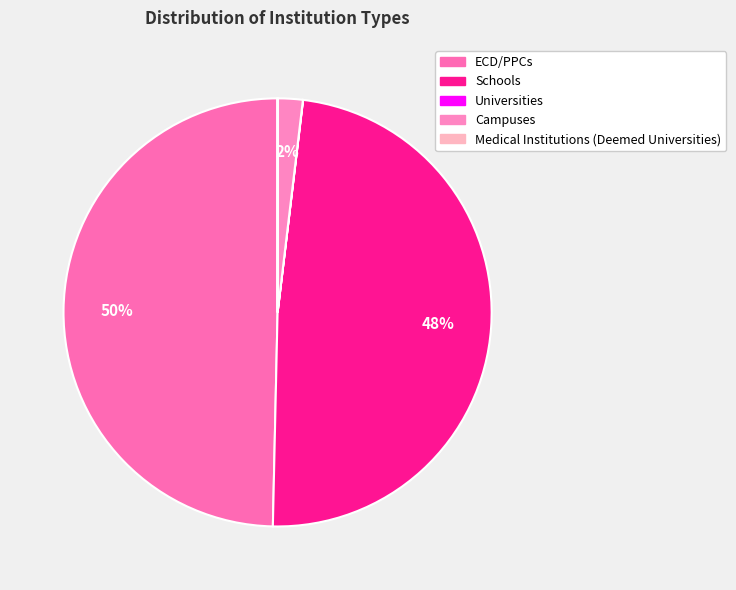

Is the sum of Schools and Medical Institutions (Deemed Universities) greater than half?

No